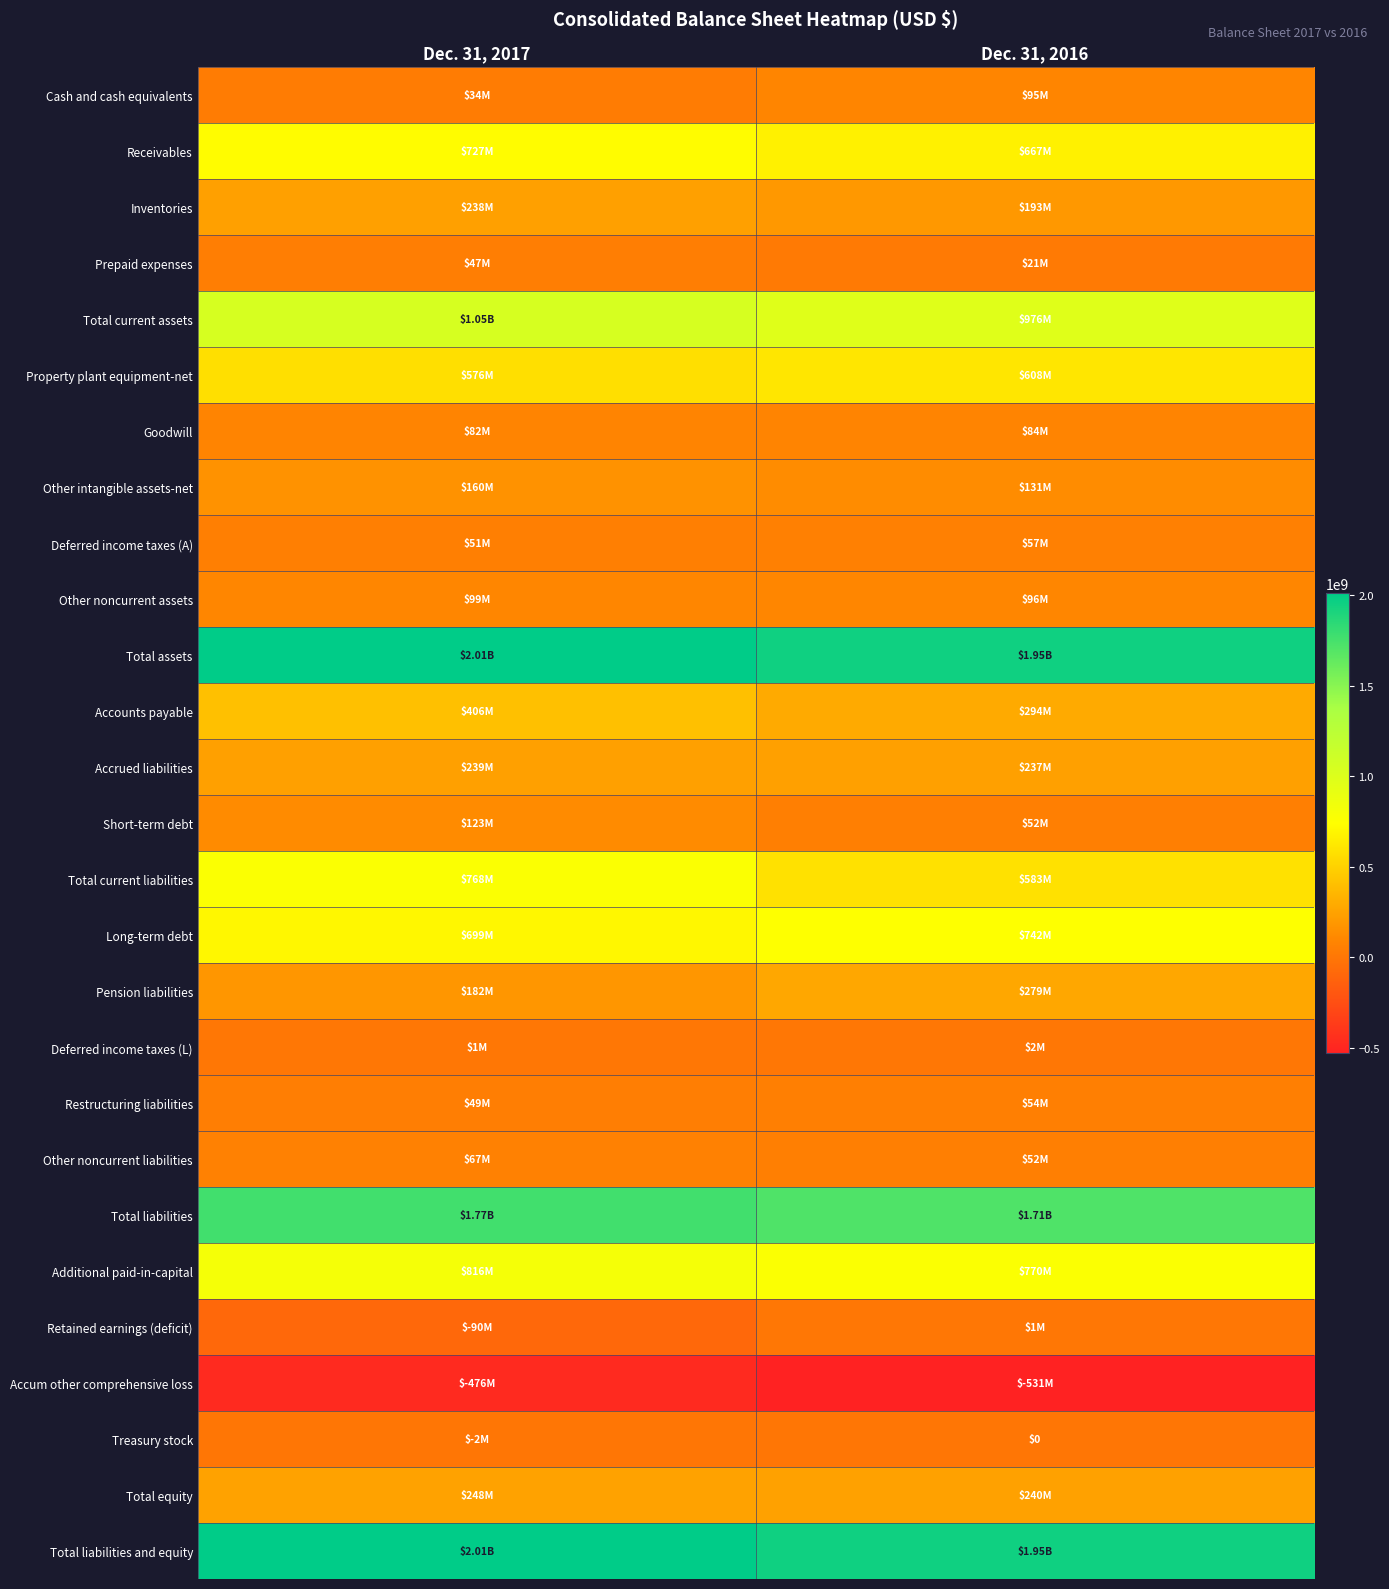

Where is Deferred income taxes (A) nearest to the value 54000000?

Dec. 31, 2017